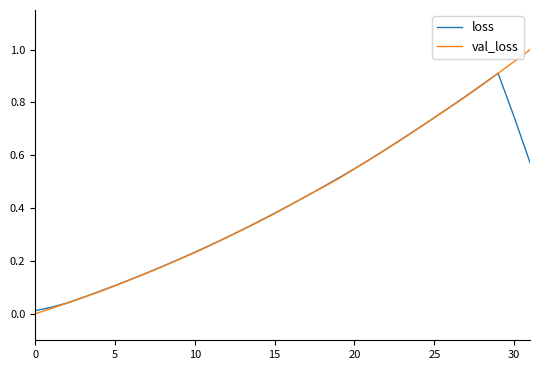

List the series in order of their peak value, highest first.

val_loss, loss